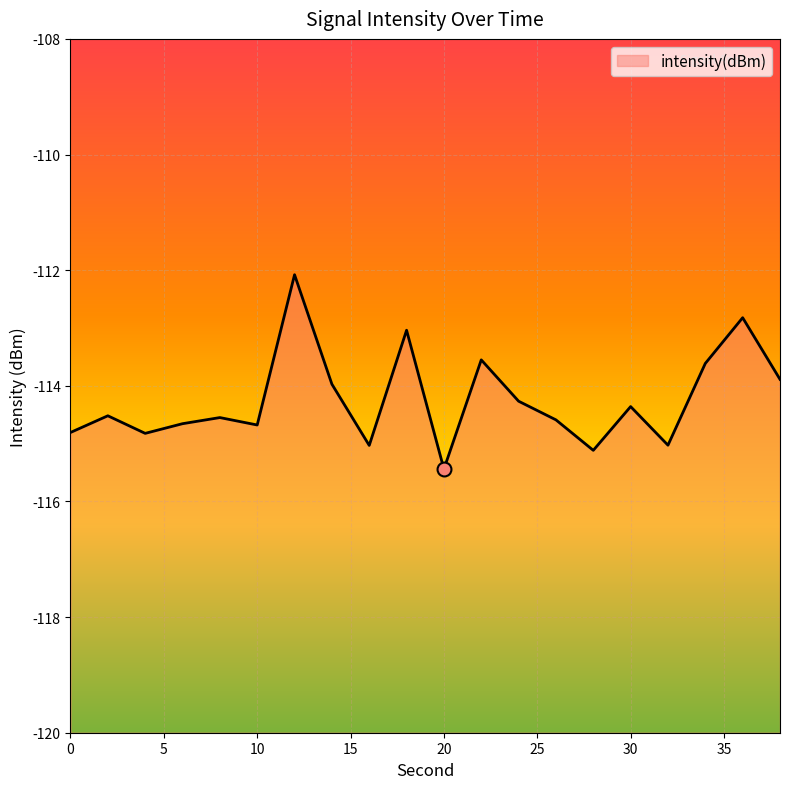

What is the average value?

-114.2